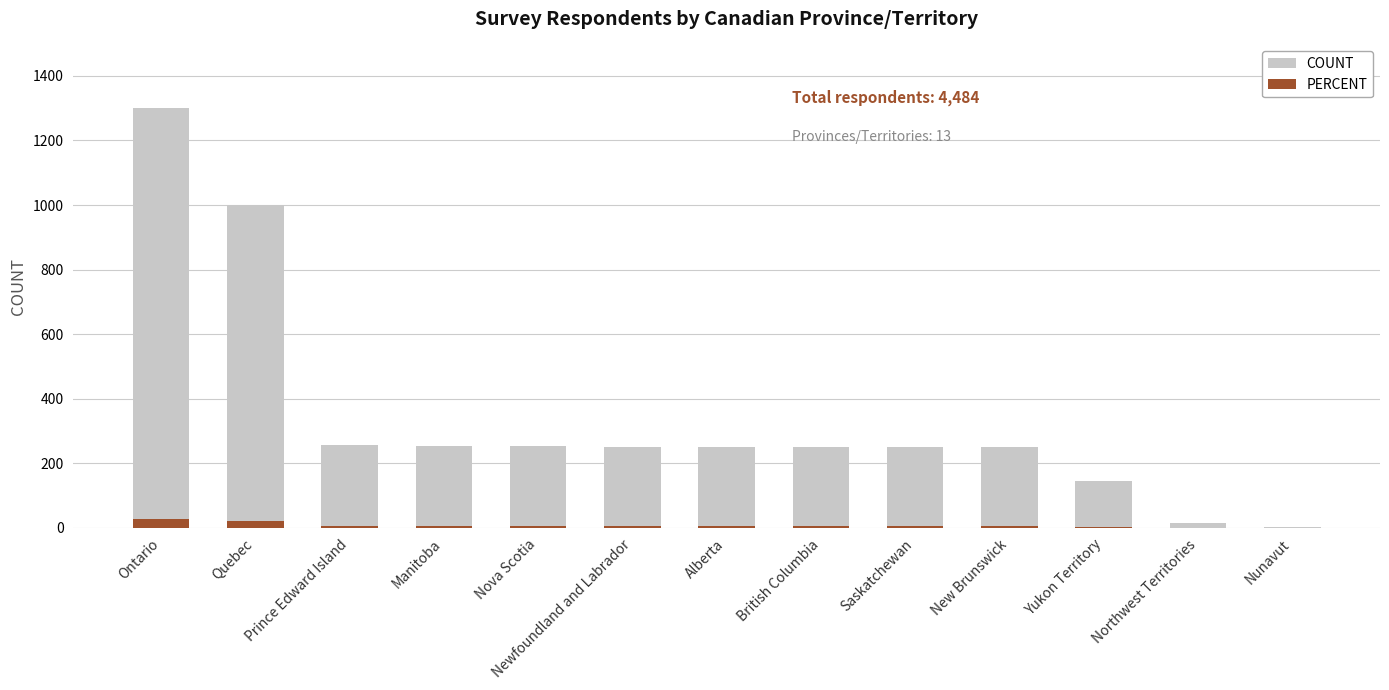

At Saskatchewan, list the series in order from smallest to largest.

PERCENT, COUNT